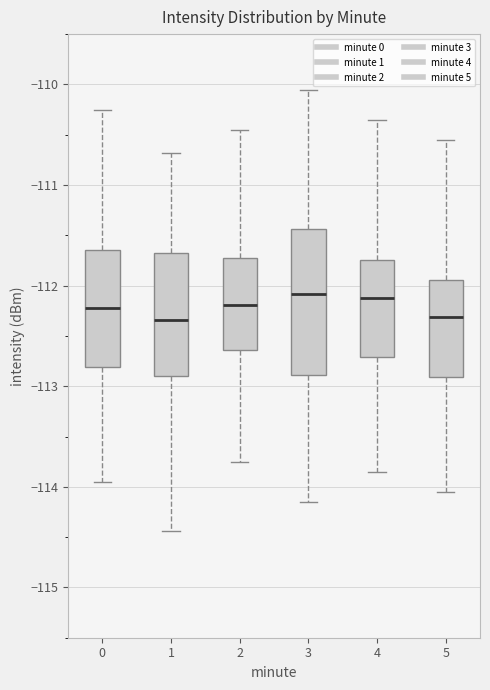

Reading left to right, read every box against the y-axis: the position of its median line, the range the box covers, and the ends of its whiskers. The values are not printed on the chart, so give them approximately, as read against the axis.

0: median -112.2, box -112.8 to -111.6, whiskers -113.9 to -110.3
1: median -112.3, box -112.9 to -111.7, whiskers -114.4 to -110.7
2: median -112.2, box -112.6 to -111.7, whiskers -113.7 to -110.5
3: median -112.1, box -112.9 to -111.4, whiskers -114.1 to -110.1
4: median -112.1, box -112.7 to -111.7, whiskers -113.8 to -110.4
5: median -112.3, box -112.9 to -111.9, whiskers -114.0 to -110.6